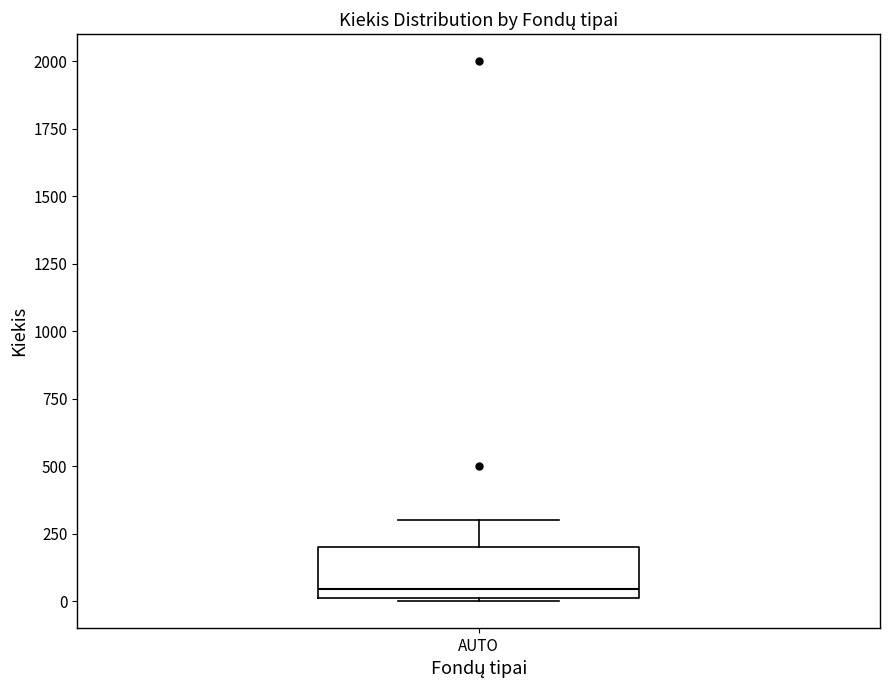

Read this box plot against the y-axis: the position of the median line, the range covered by the box, and the ends of both whiskers. The values are not printed on the chart, so give them approximately, as read against the axis.

median 50, box 0 to 200, whiskers 0 to 300